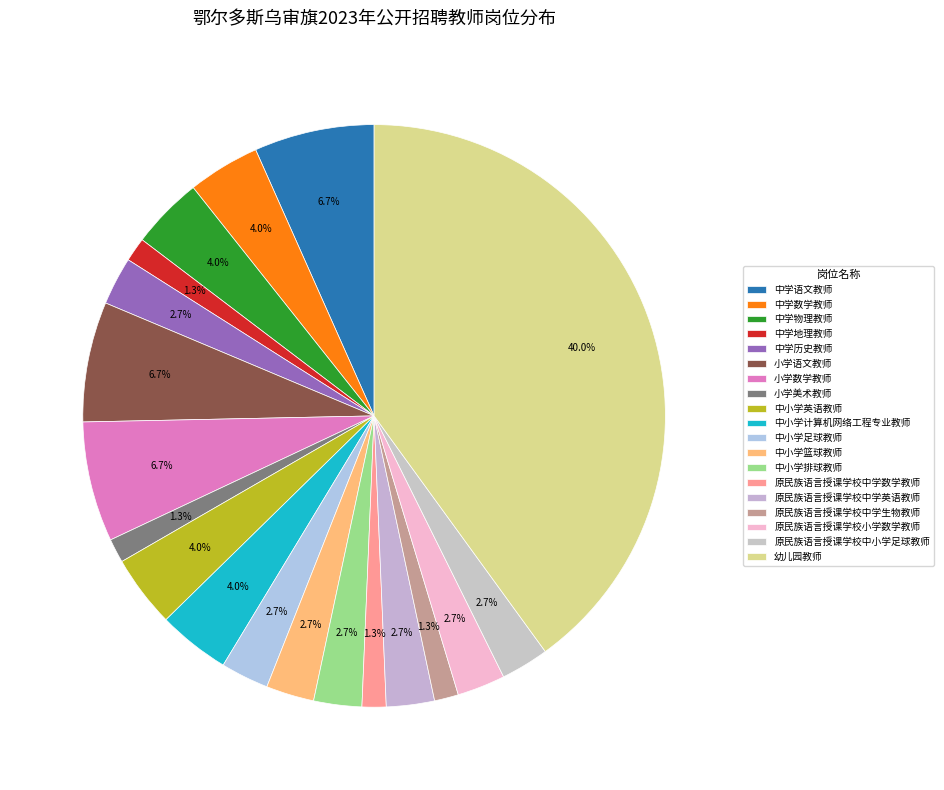

Count the number of slices in the pie.

19